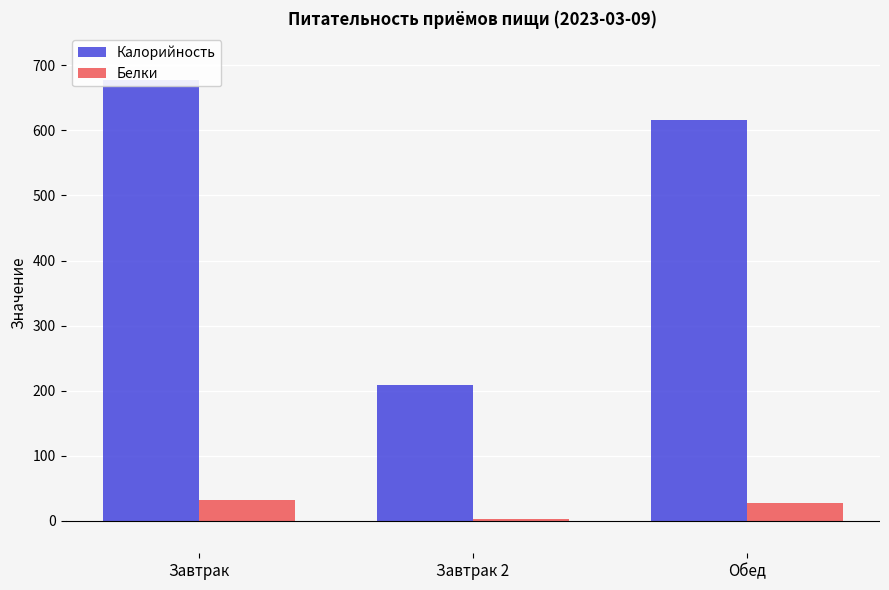

The Калорийность series shows 676.9 at Завтрак. True or false?

True